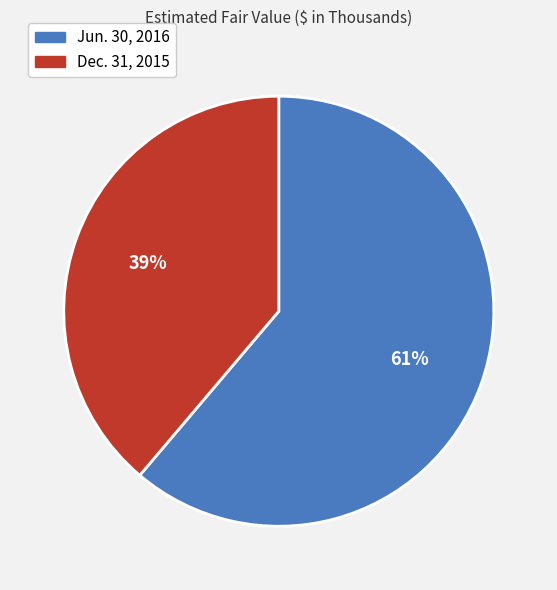

To the nearest percent, what percentage of the pie is Jun. 30, 2016?

61%